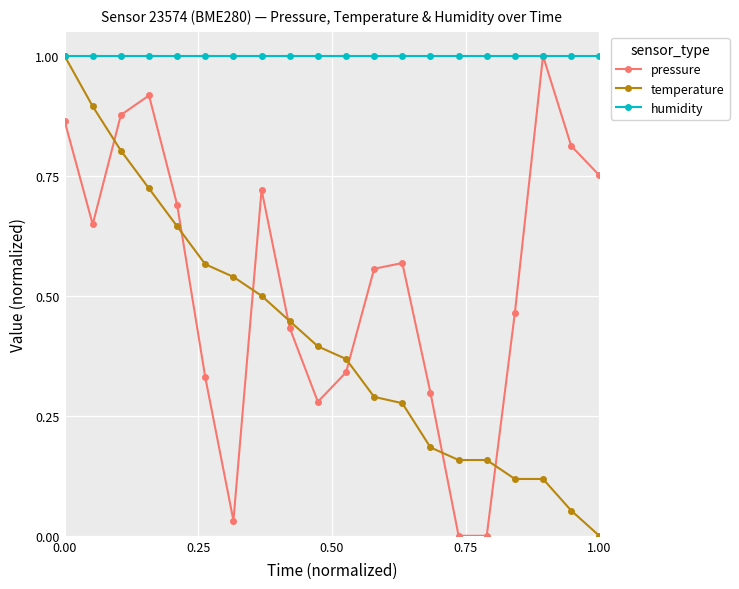

List the series in order of their overall mean, lowest first.

temperature, pressure, humidity